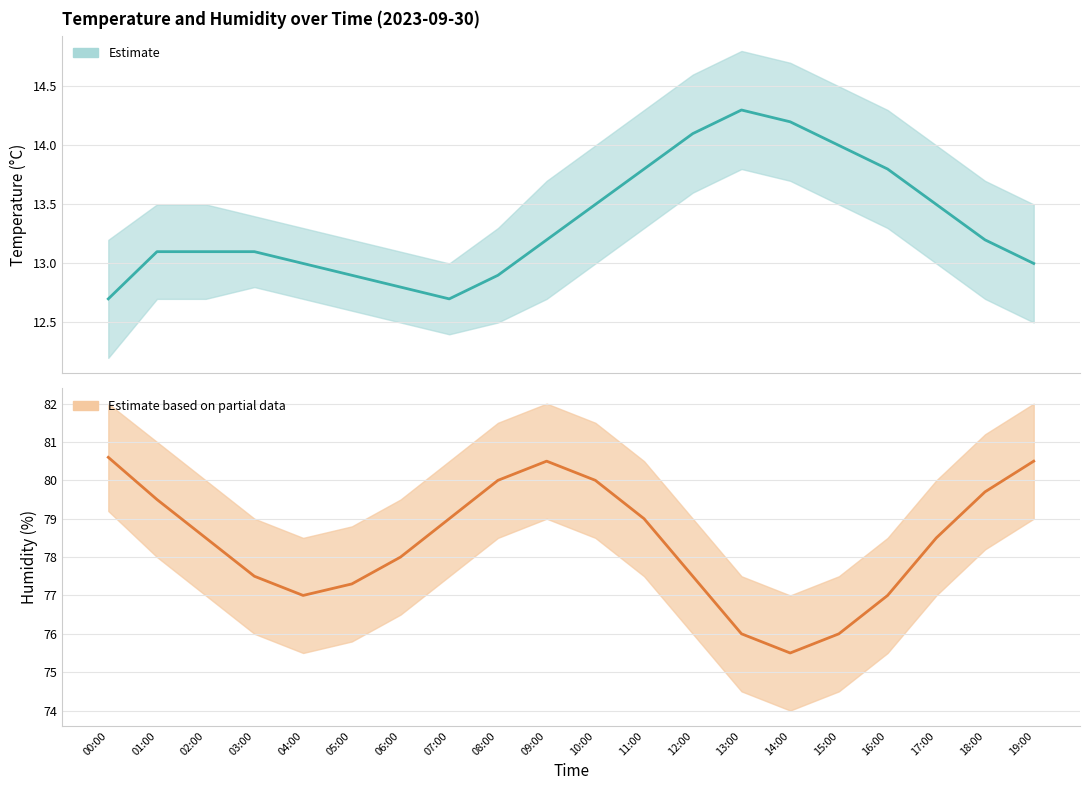

Rank the series by their maximum value, from highest to lowest.

humidity, temperature